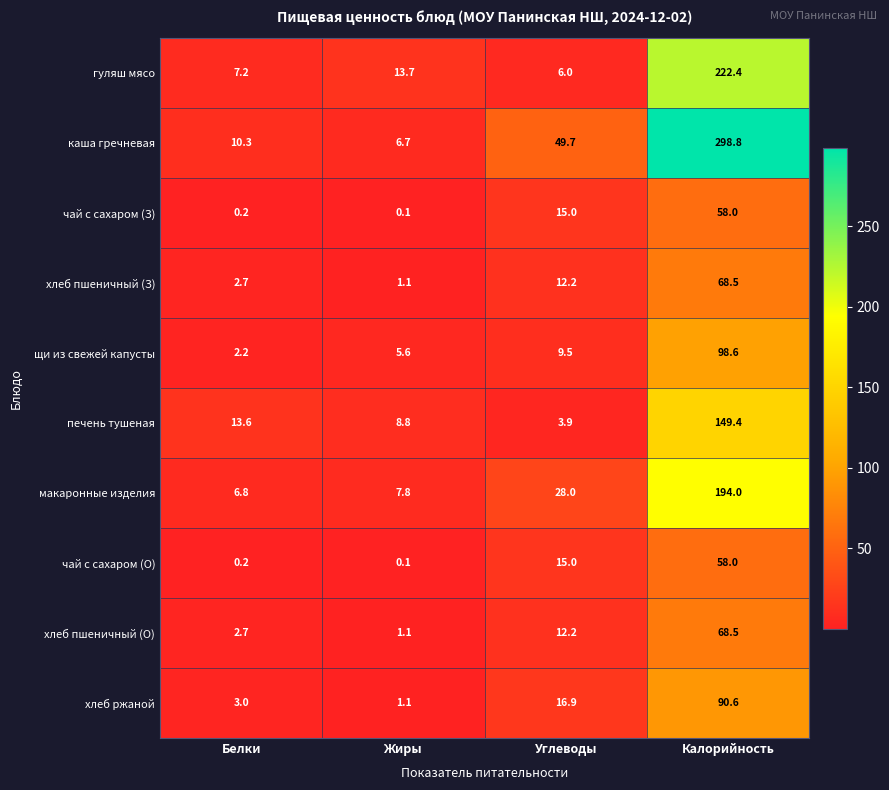

Rank the categories by щи из свежей капусты value from lowest to highest.

Белки, Жиры, Углеводы, Калорийность